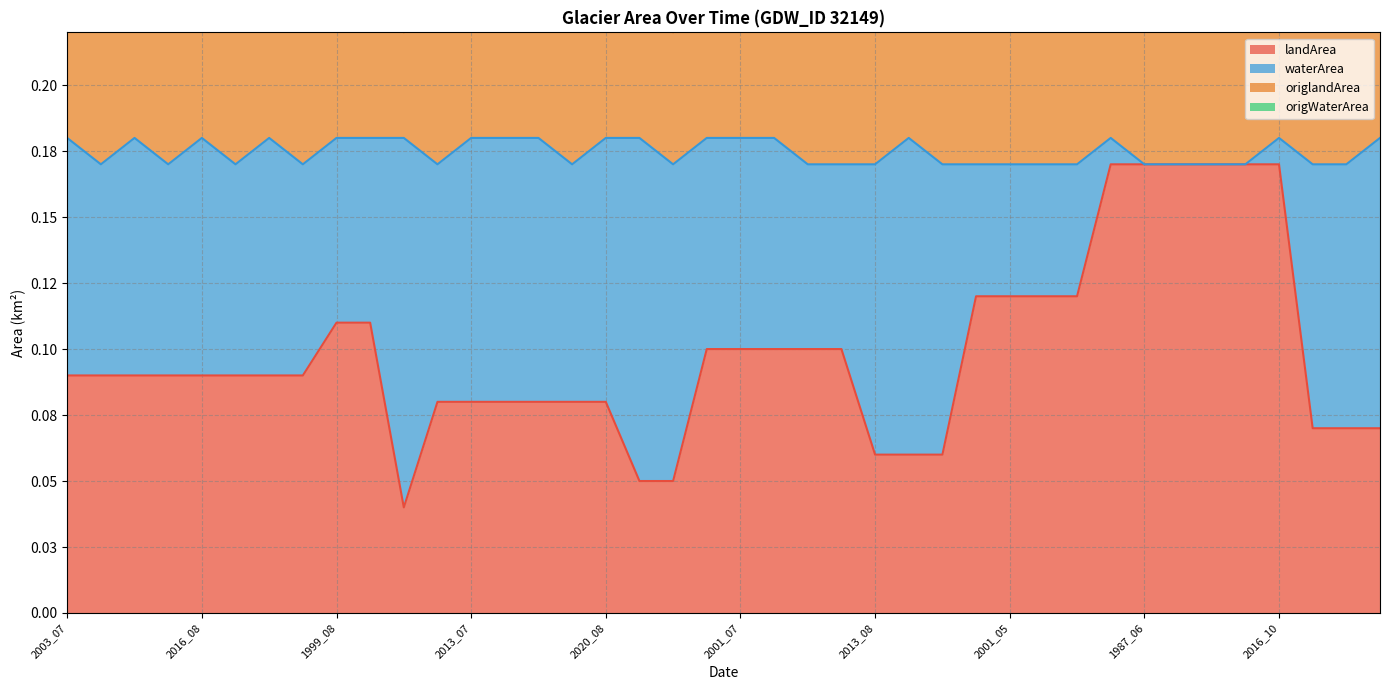

Between 2019_07 and 1987_06, which series saw the biggest shift?

origlandArea